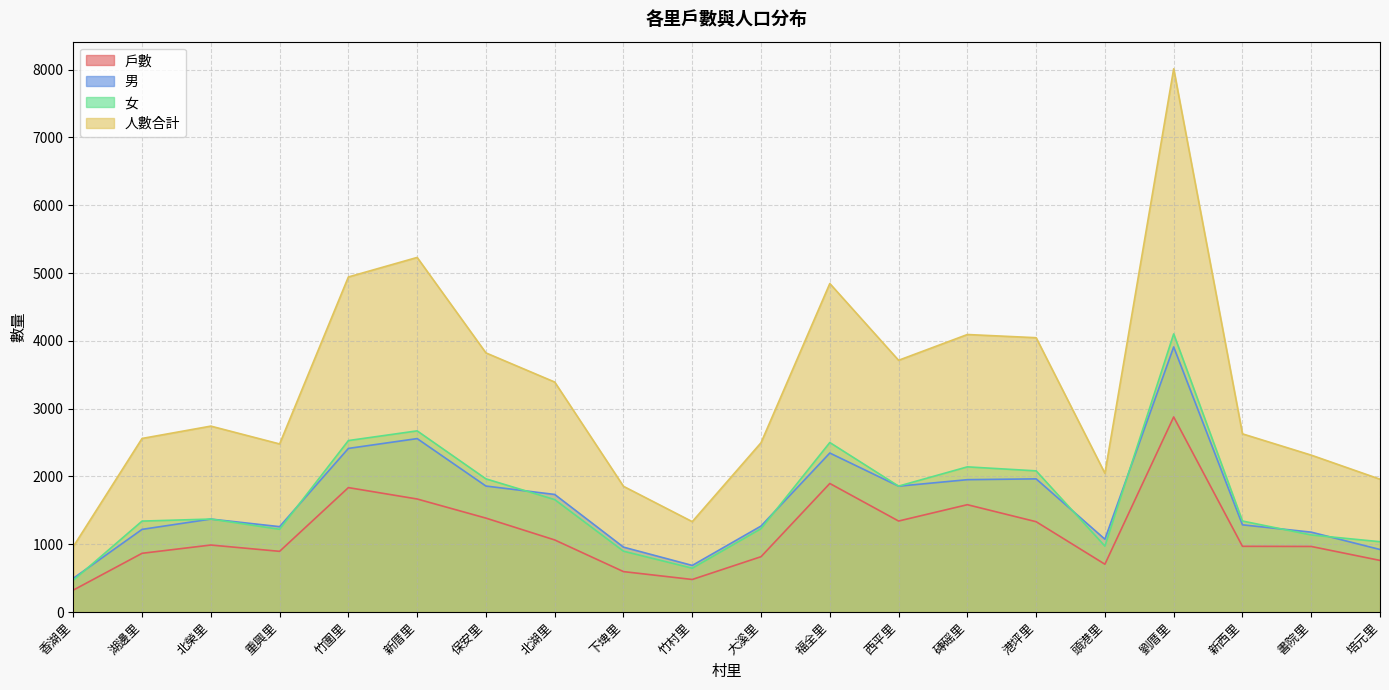

Reading left to right, extract all data points from this chart.

戶數: 323	866	988	895	1835	1667	1385	1063	596	480	816	1896	1342	1583	1332	705	2877	969	967	761
男: 497	1219	1371	1259	2413	2558	1858	1734	957	687	1268	2345	1856	1952	1964	1074	3910	1286	1178	922
女: 468	1341	1371	1220	2529	2672	1964	1658	897	646	1229	2500	1857	2141	2082	972	4102	1342	1136	1037
人數合計: 965	2560	2742	2479	4942	5230	3822	3392	1854	1333	2497	4845	3713	4093	4046	2046	8012	2628	2314	1959